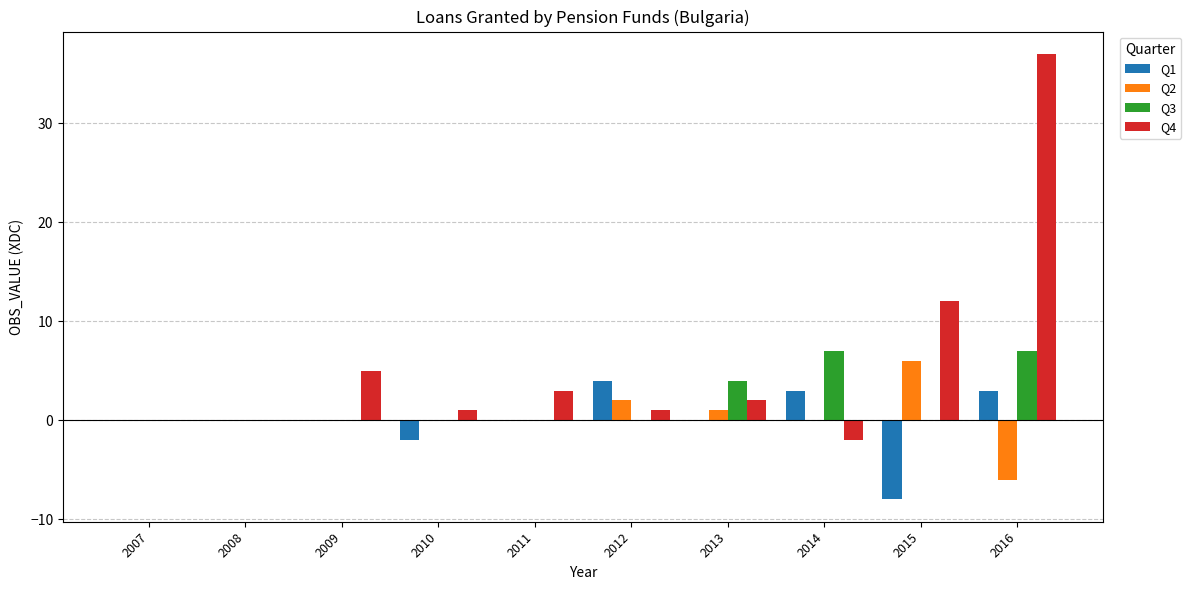

What is the difference between the Q4 values at 2016 and 2013?

35